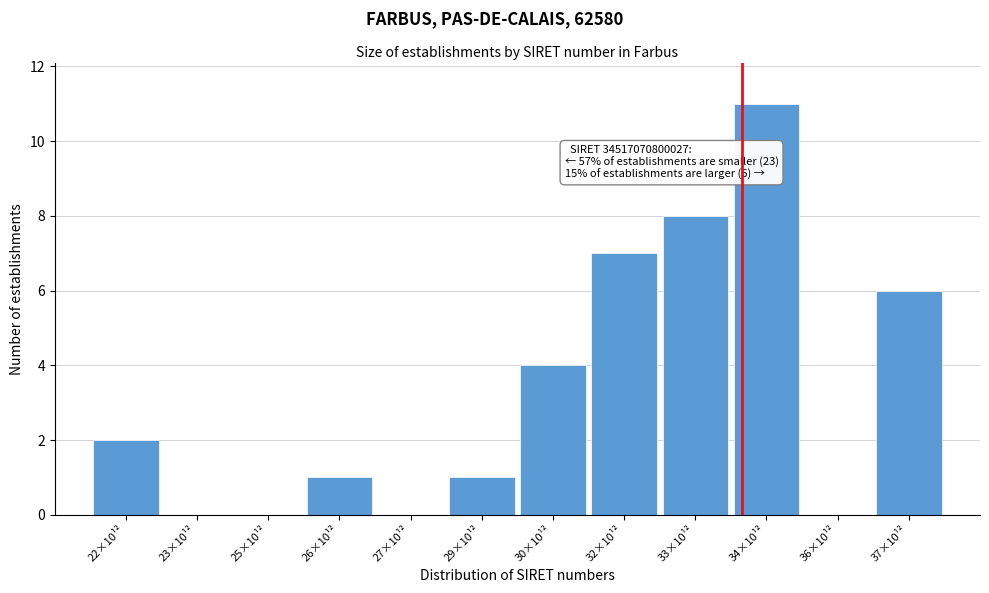

Reading right to left, list all the values displayed in this chart.

37×10¹²=6	36×10¹²=0	34×10¹²=11	33×10¹²=8	32×10¹²=7	30×10¹²=4	29×10¹²=1	27×10¹²=0	26×10¹²=1	25×10¹²=0	23×10¹²=0	22×10¹²=2